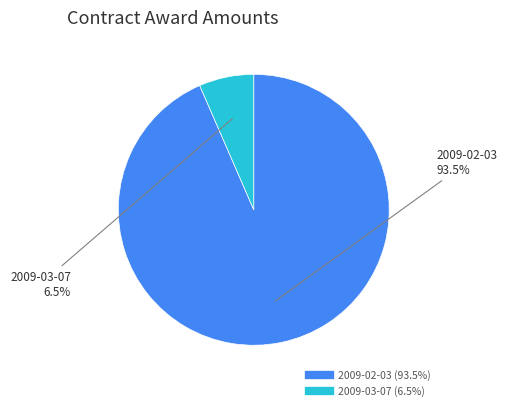

Rank the categories by value from lowest to highest.

2009-03-07, 2009-02-03